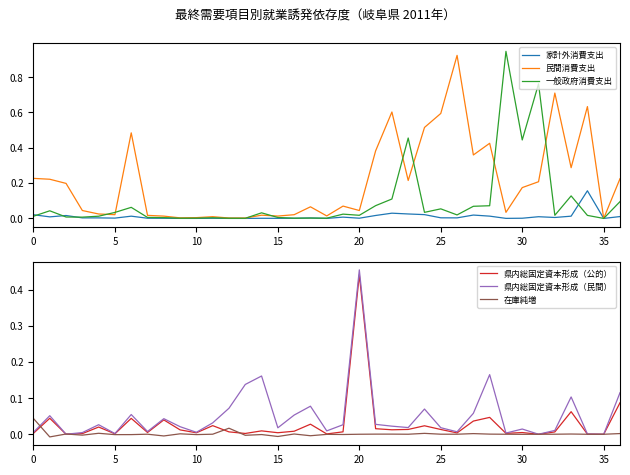

Which category has the highest value in the 県内総固定資本形成（民間） series?

20